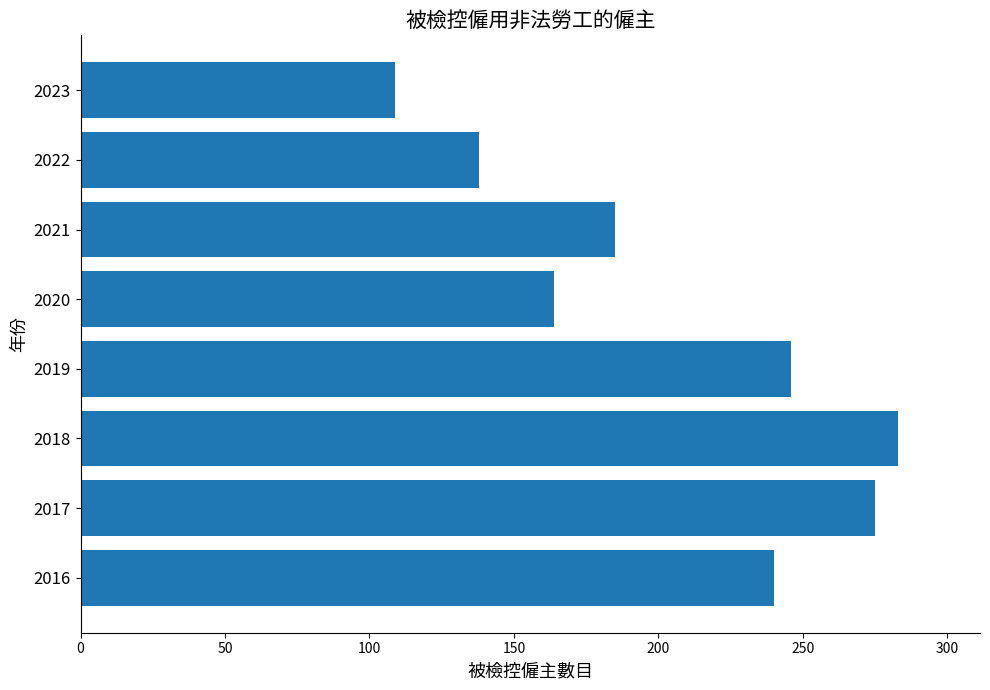

List the labels in order of value, largest first.

2018, 2017, 2019, 2016, 2021, 2020, 2022, 2023